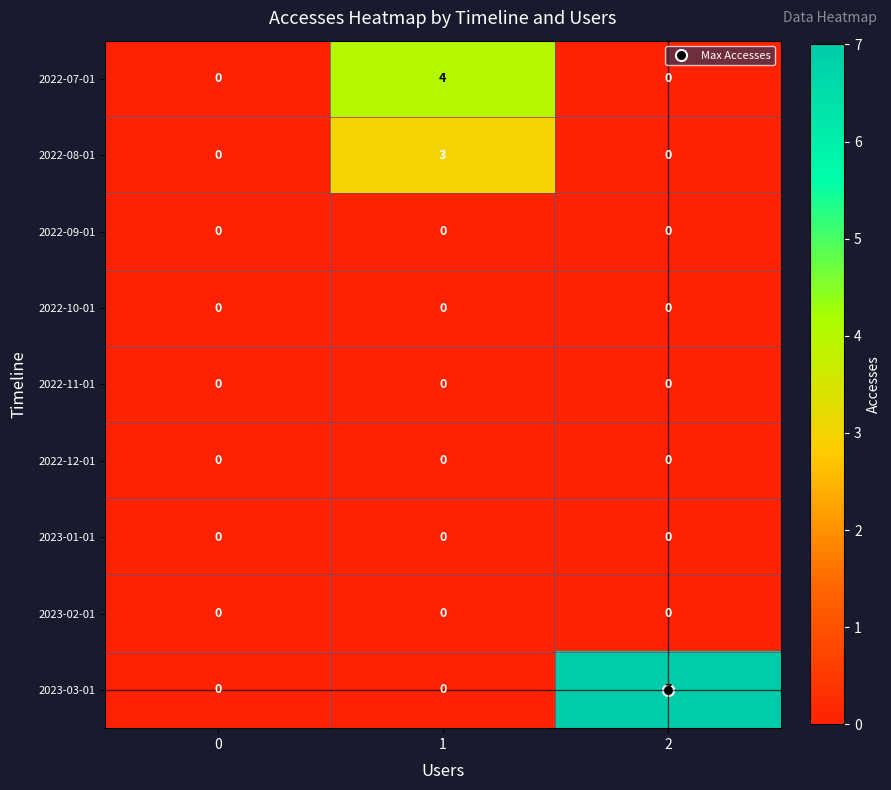

What is the difference between the highest and lowest values at 2?

7